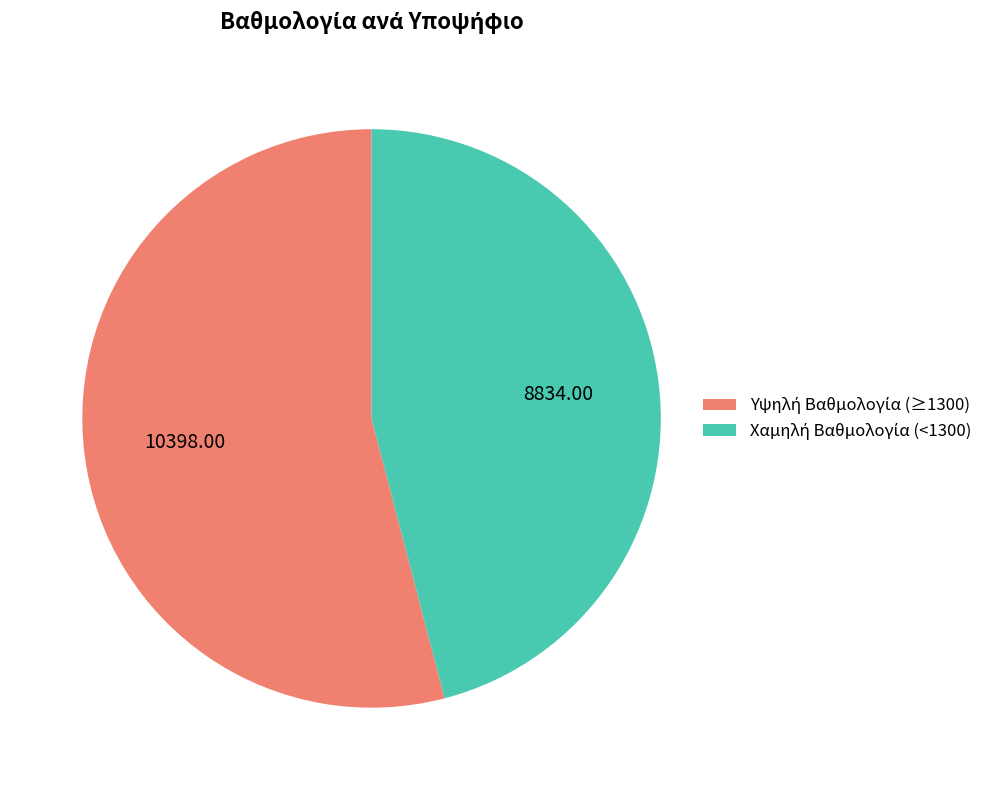

Is there any slice that represents more than half of the pie?

Yes